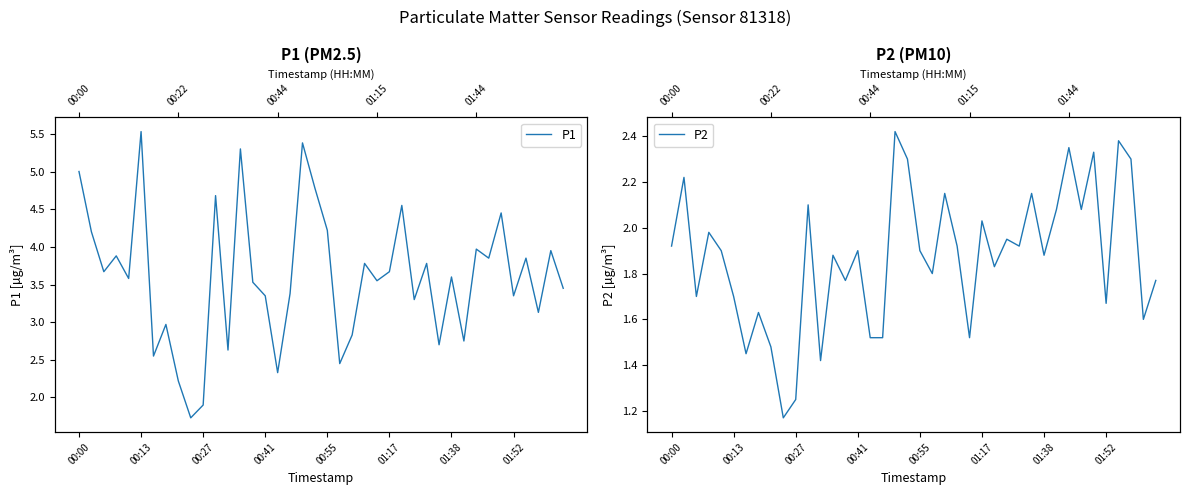

How many lines are shown in the chart?

2